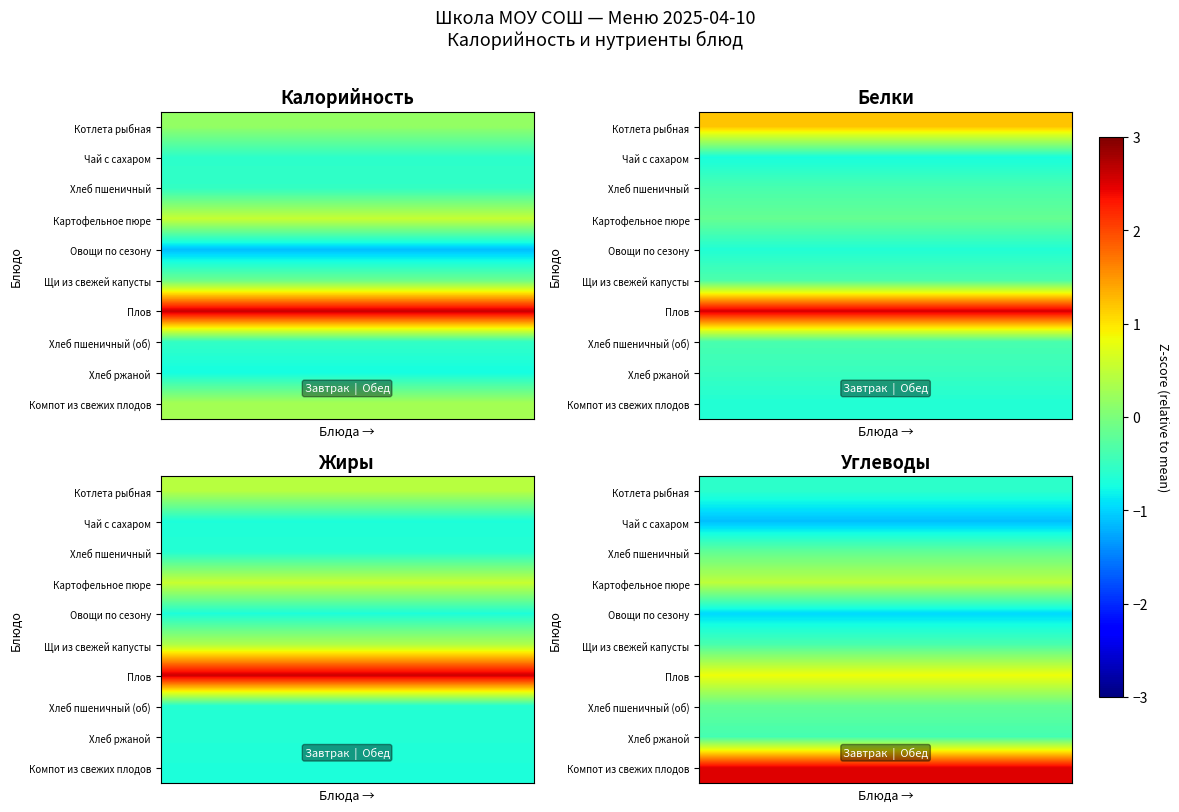

What is the minimum value for Хлеб пшеничный (об)?

-0.2